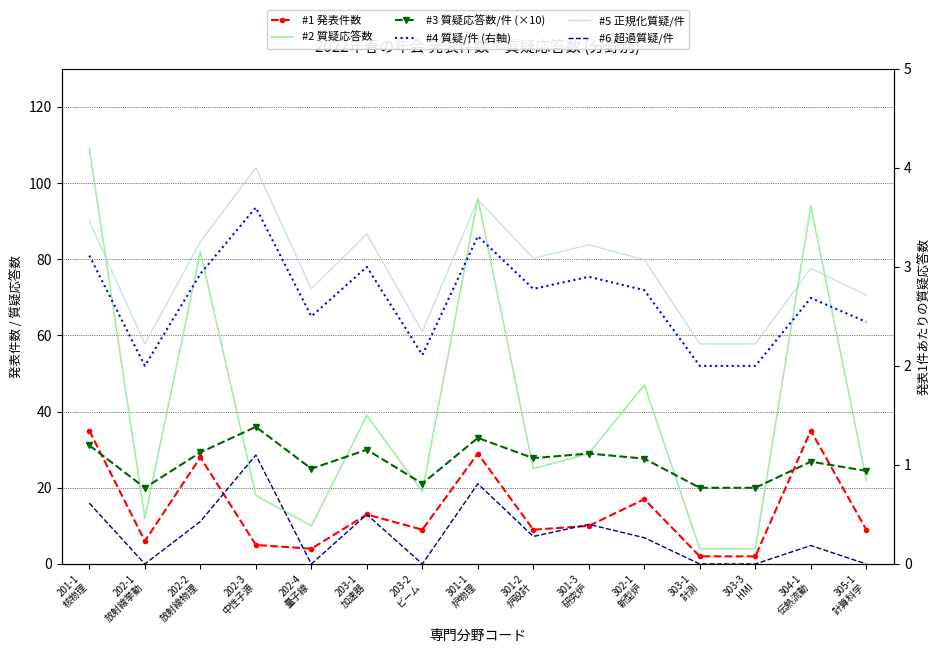

At how many categories does at least one series exceed 47?

4